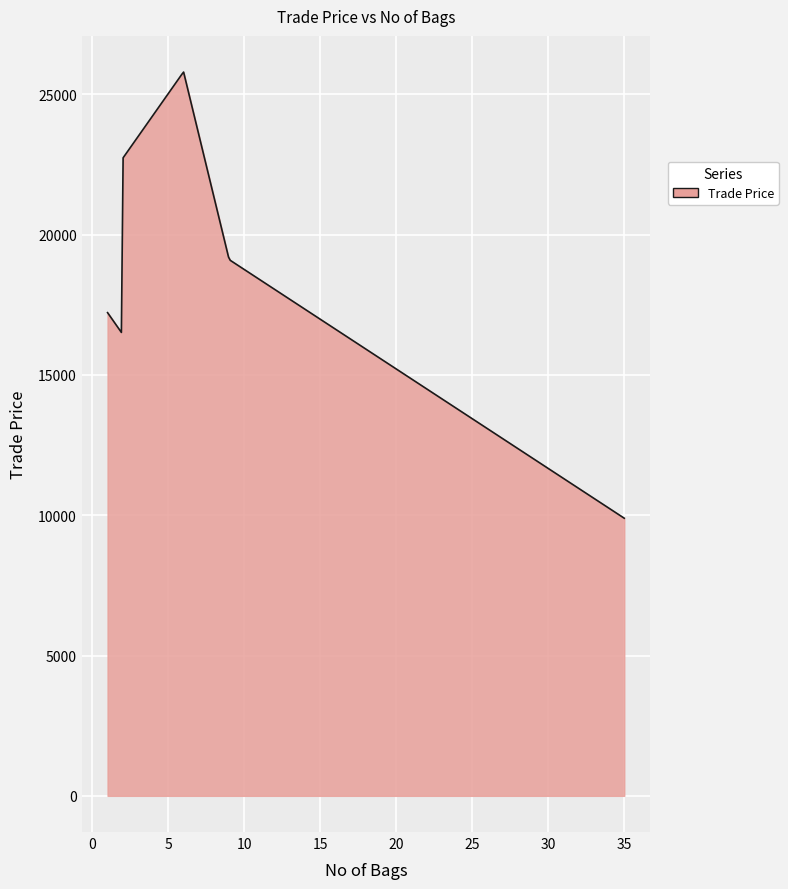

What is the smallest value displayed?

9893.0